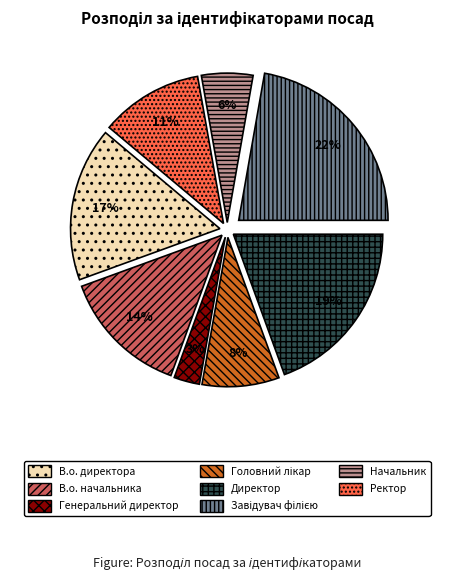

Does any single category account for the majority?

No